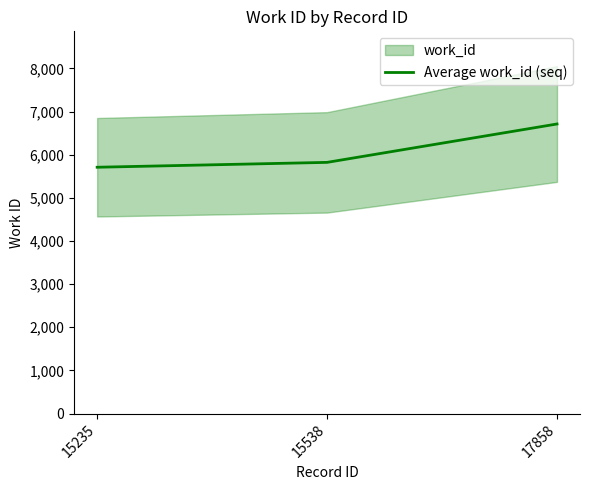

What is the value of the 3rd point from the left?

6712